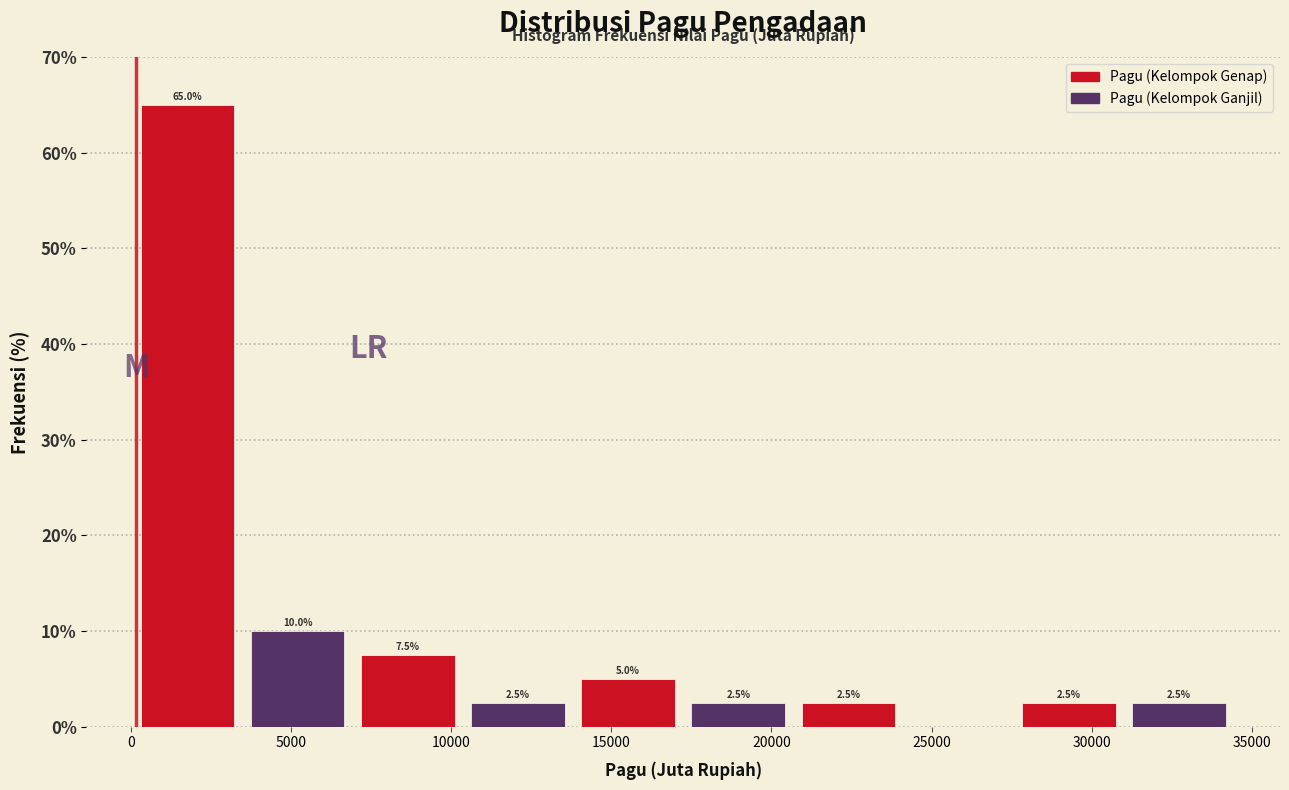

Over which range of the x-axis is the bar tallest?

0 to 3500